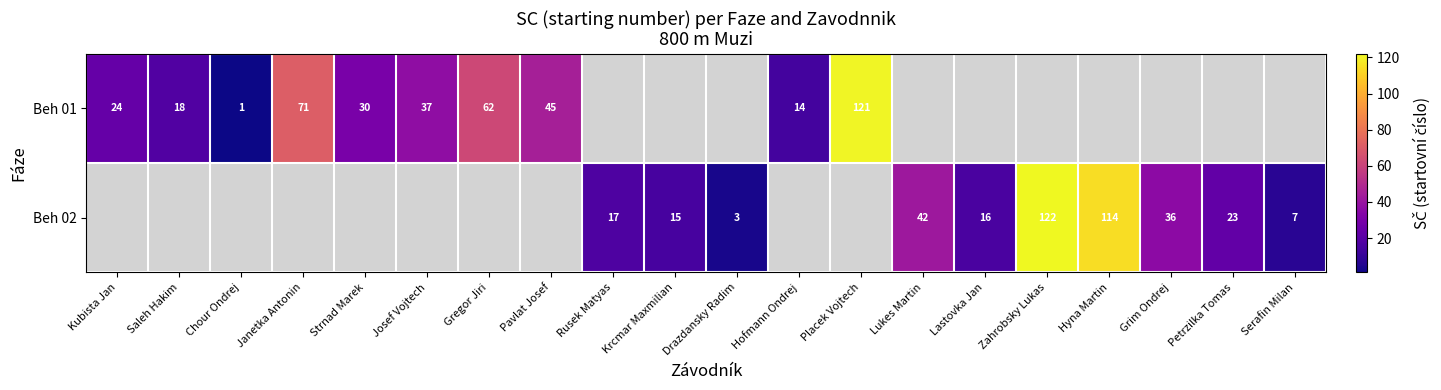

The Beh 01 series shows 24 at Kubista Jan. True or false?

True